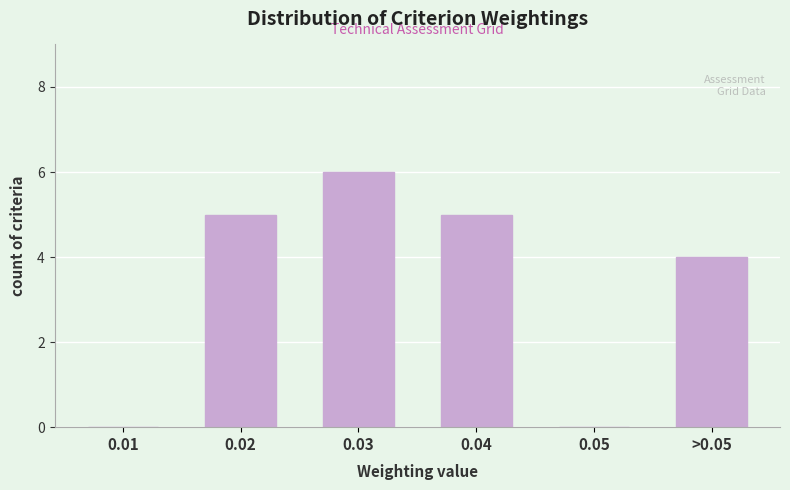

Reading left to right, list all the values displayed in this chart.

0.01=0	0.02=5	0.03=6	0.04=5	0.05=0	>0.05=4